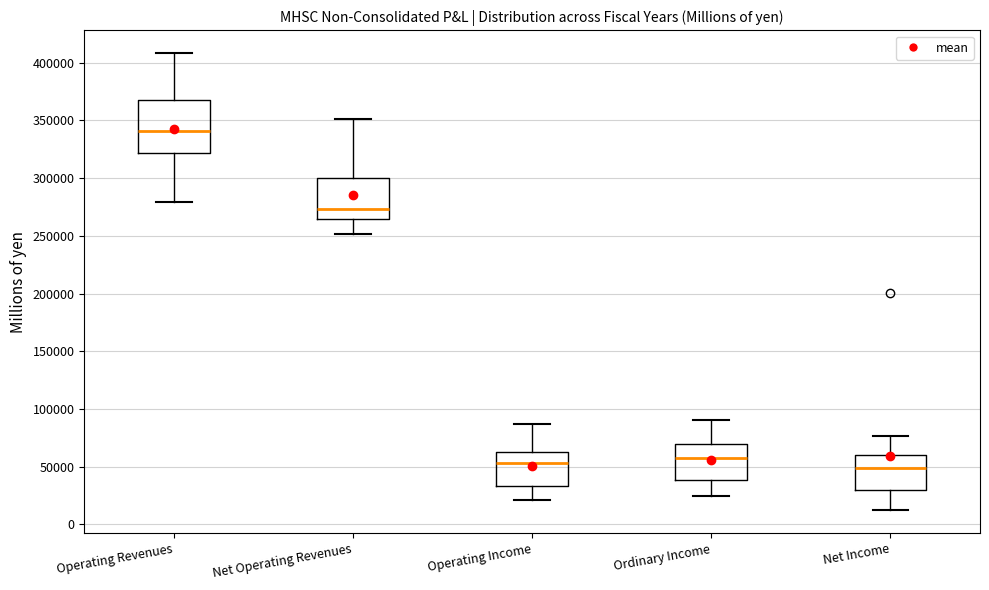

Where does the median line of the box for Operating Revenues sit on the y-axis? The values are not printed on the chart, so give them approximately, as read against the axis.

340000